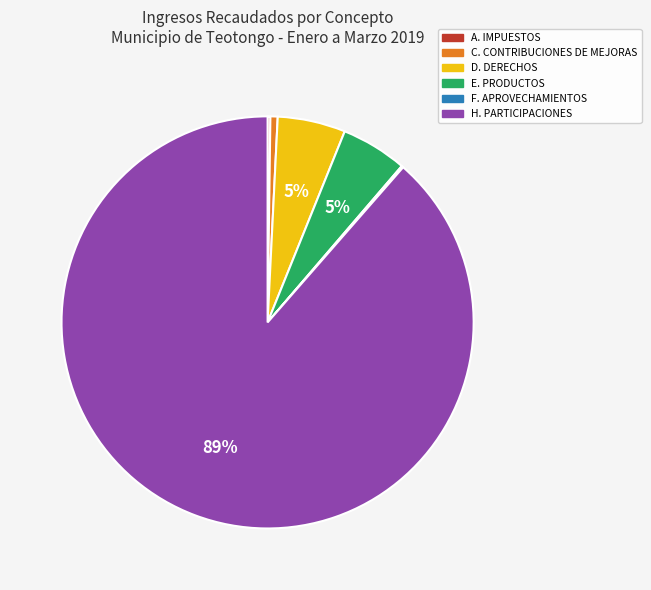

Is there any slice that represents more than half of the pie?

Yes